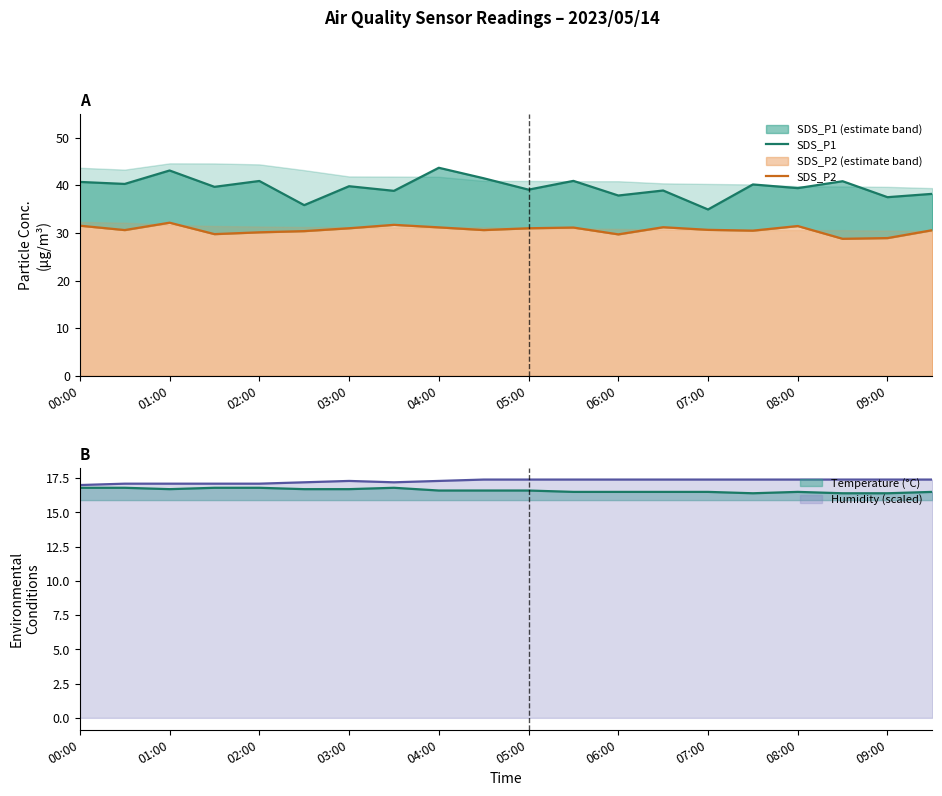

True or false: SDS_P1 has a value of 37.5 at 09:00.

True